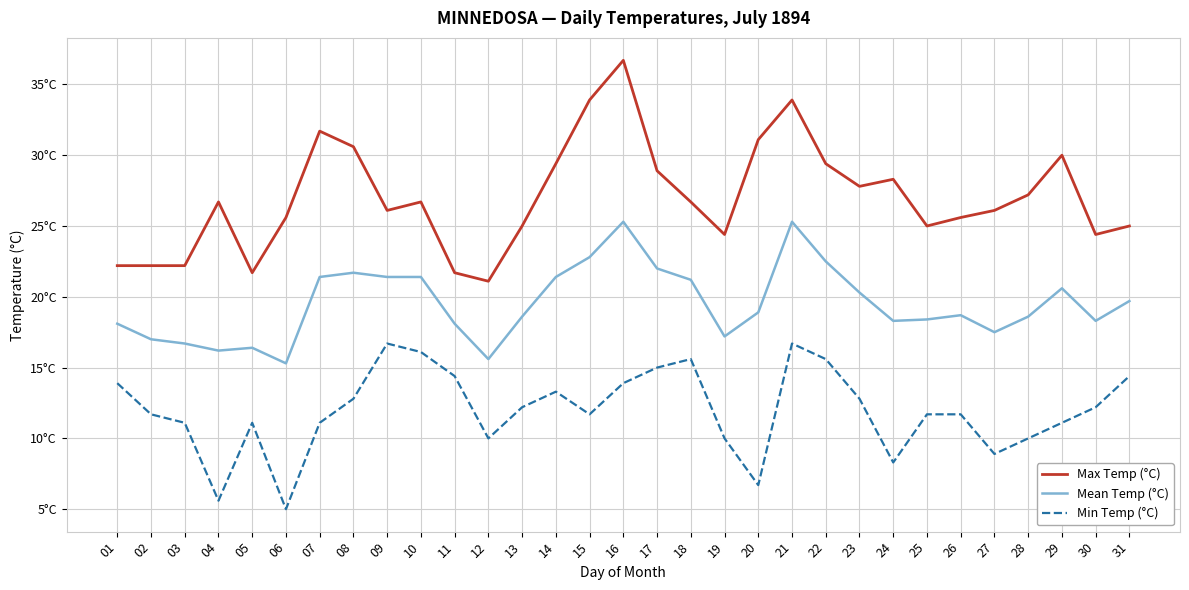

Does the chart have visible grid lines?

Yes